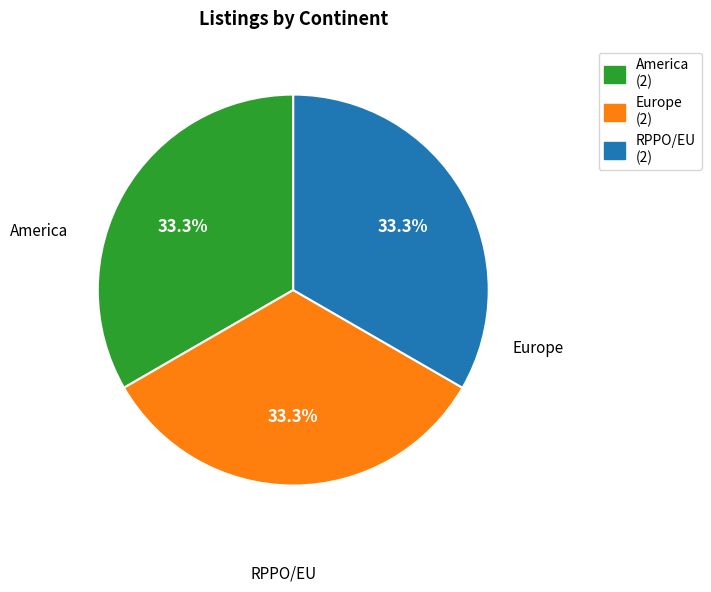

Is America (2) the majority of the pie?

No